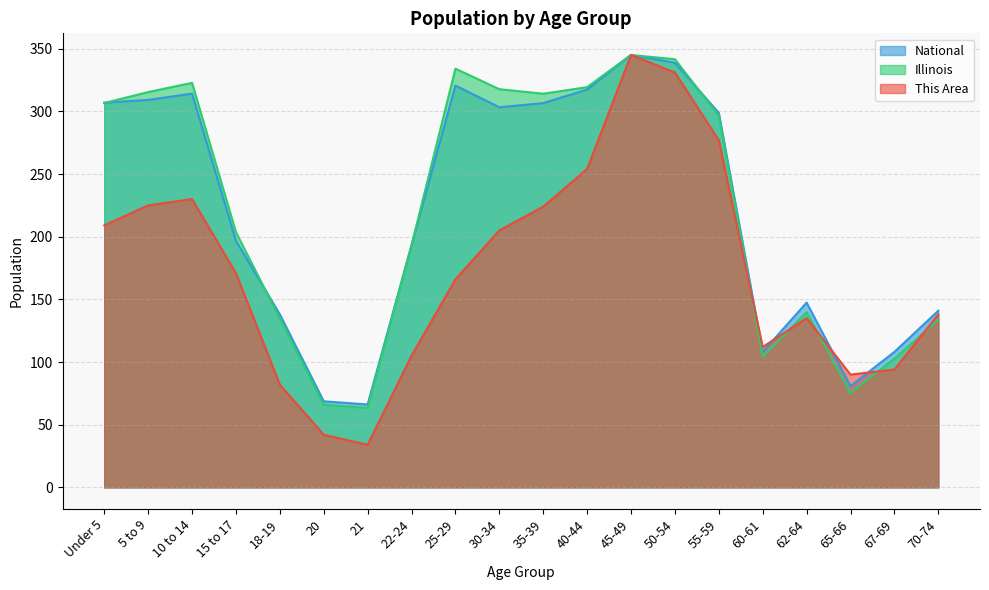

What is the label of the 9th point from the right?

40-44